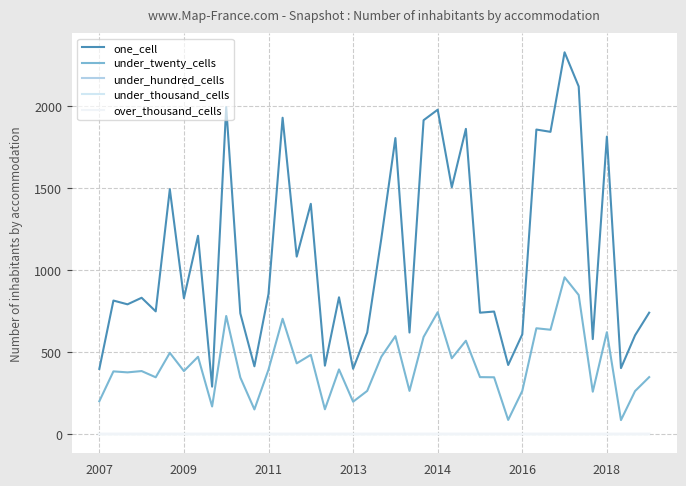

Rank the series by their maximum value, from lowest to highest.

under_hundred_cells, under_thousand_cells, over_thousand_cells, under_twenty_cells, one_cell